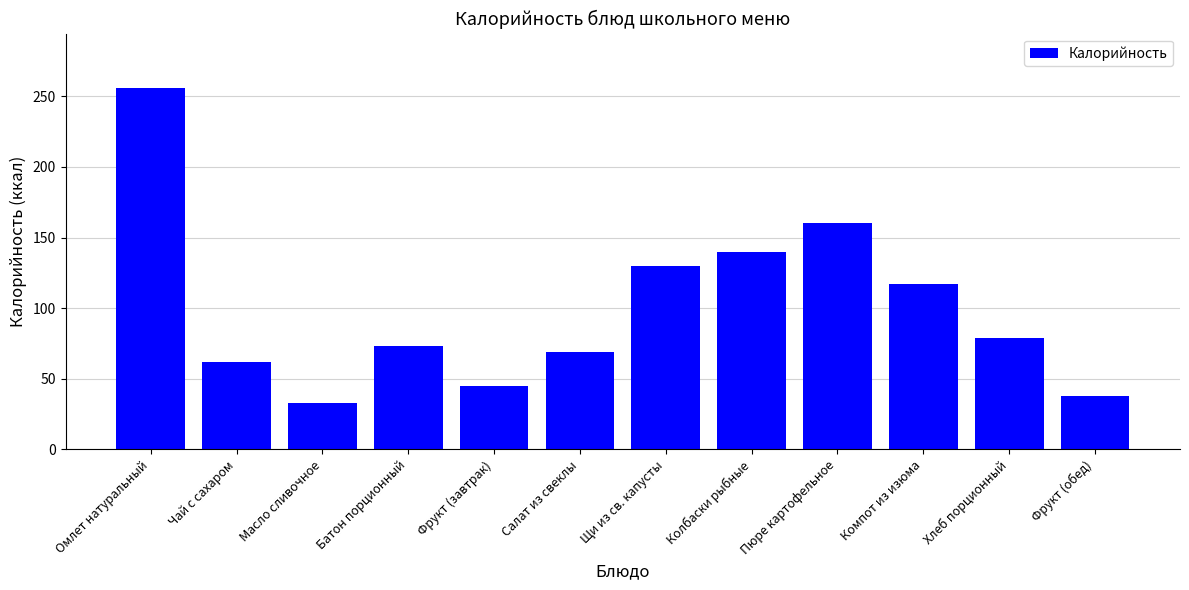

List the labels in order of value, largest first.

Омлет натуральный, Пюре картофельное, Колбаски рыбные, Щи из св. капусты, Компот из изюма, Хлеб порционный, Батон порционный, Салат из свеклы, Чай с сахаром, Фрукт (завтрак), Фрукт (обед), Масло сливочное